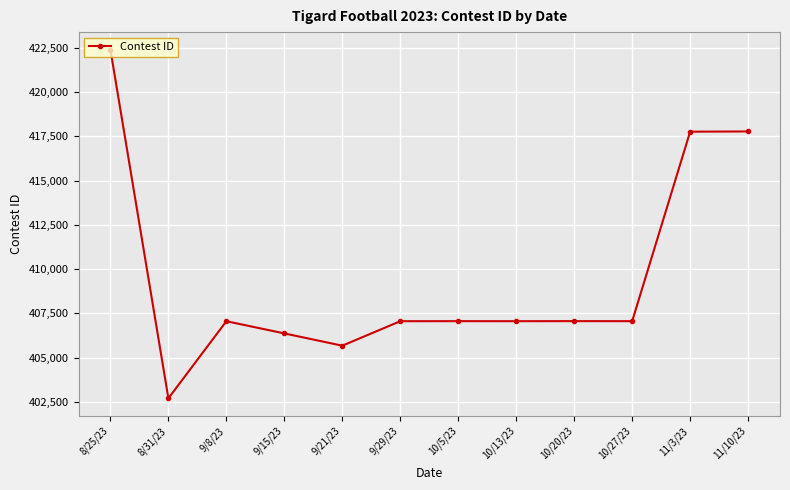

What is the label of the 4th point from the left?

9/15/23